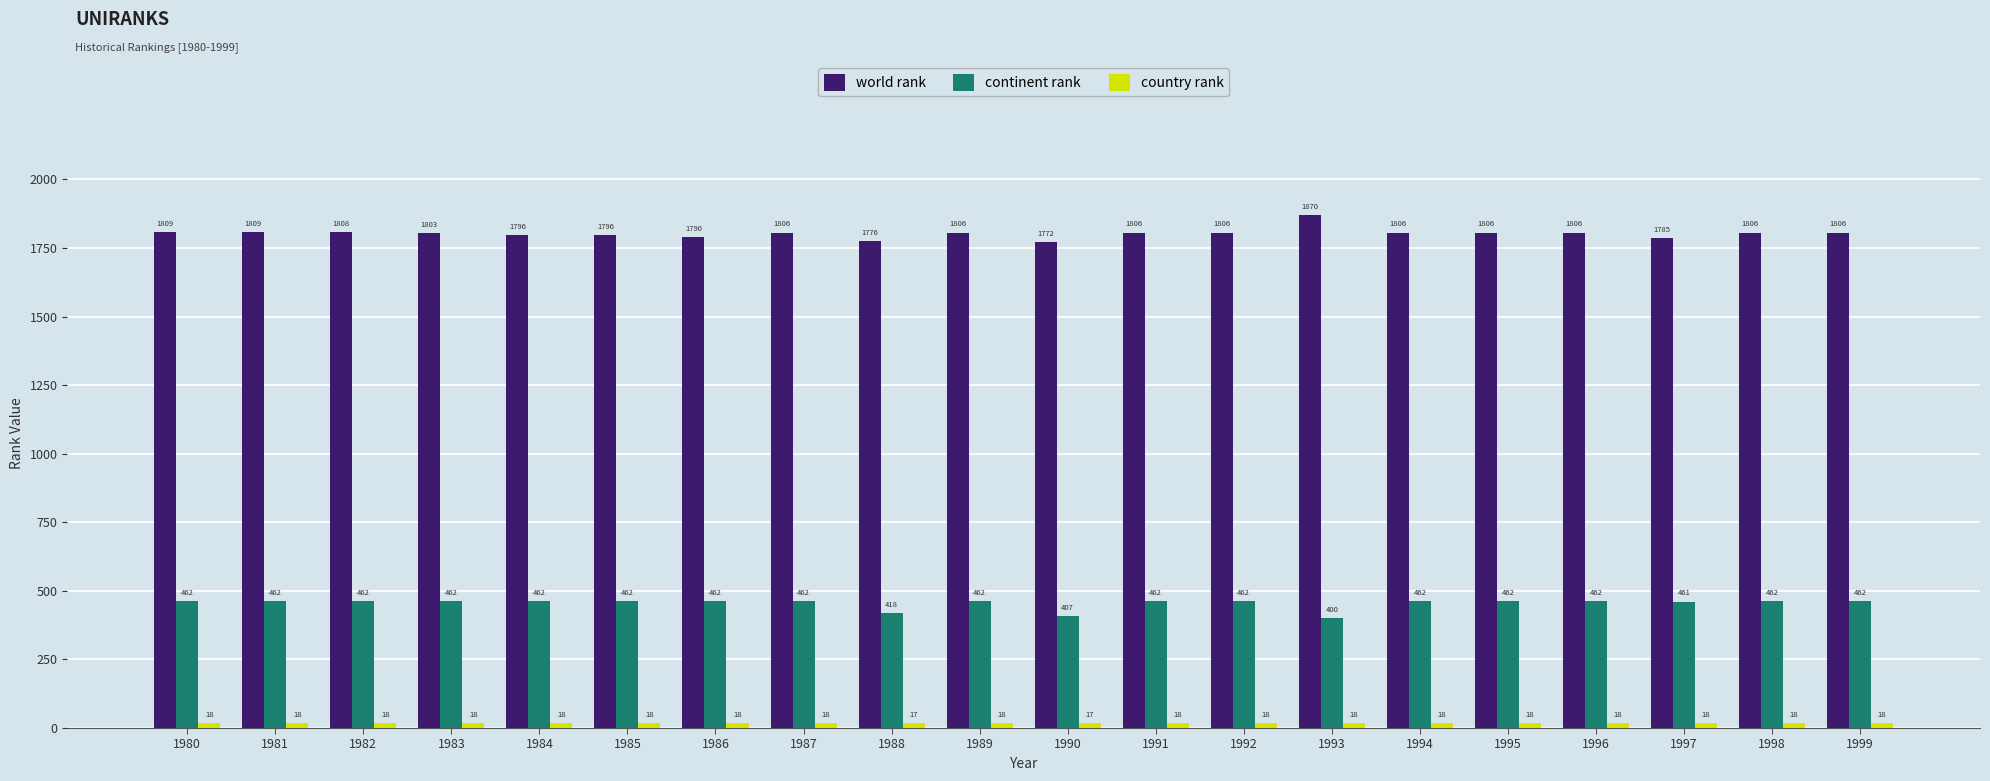

What is the total value across all series at 1998?

2286